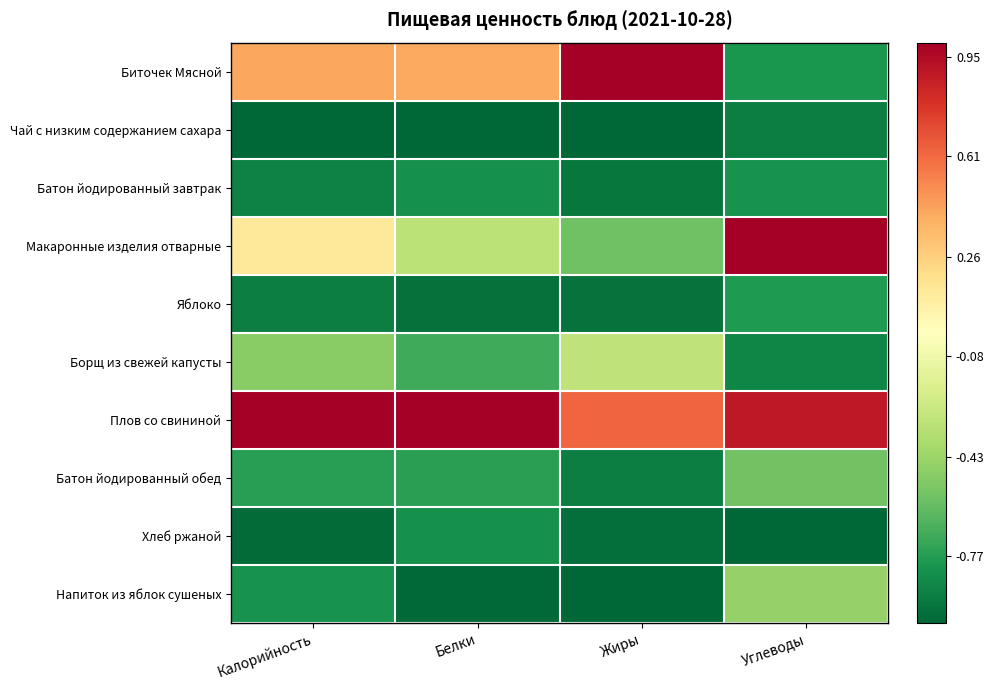

Which category has the highest value across all series?

Жиры